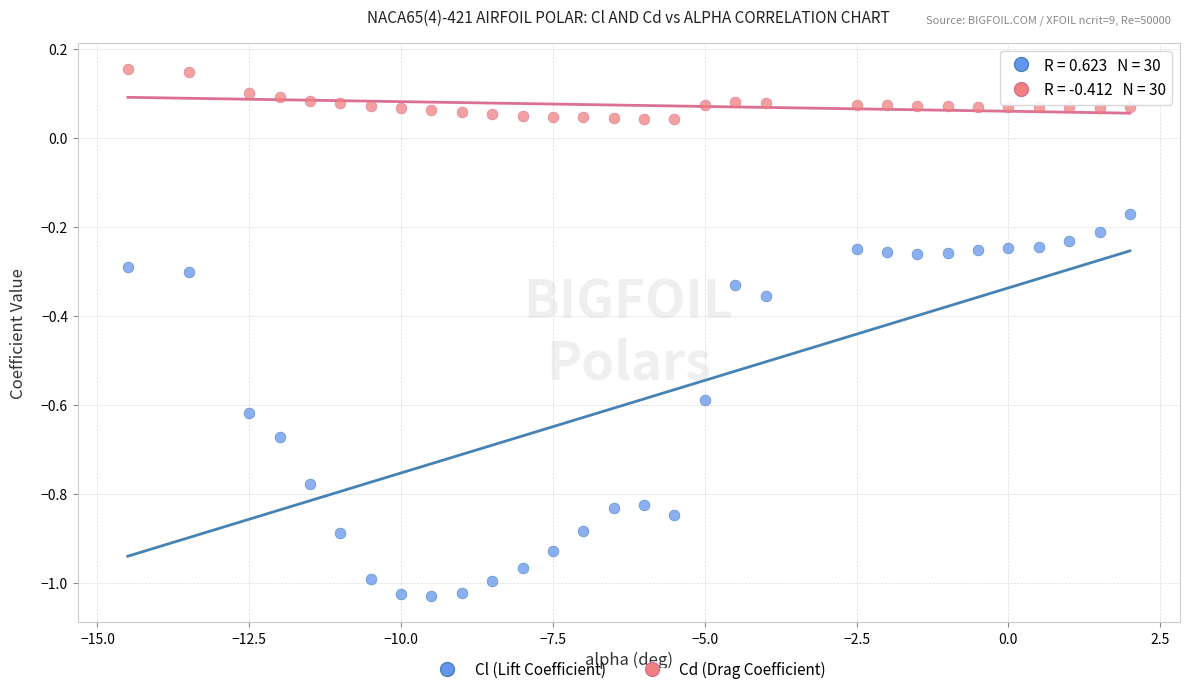

Across all data points, what is the range of X values (max minus min)?

16.5